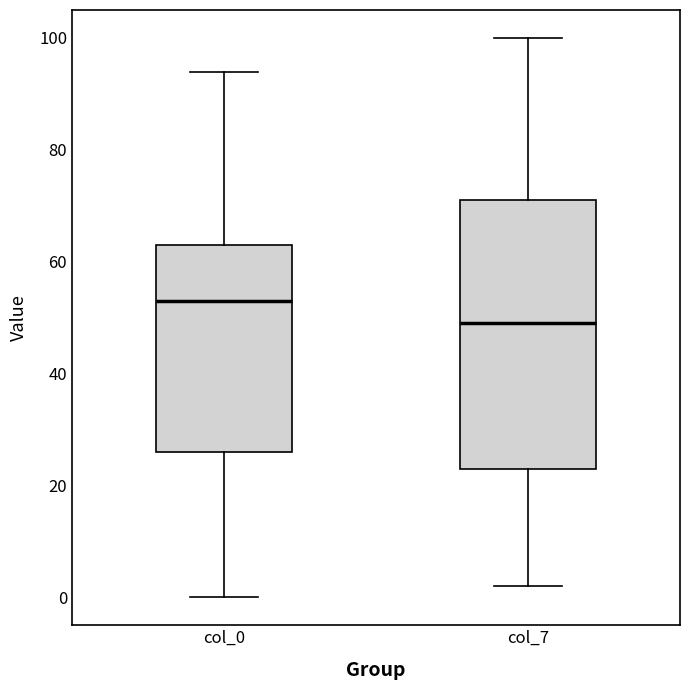

Which box's median line is the highest?

col_0